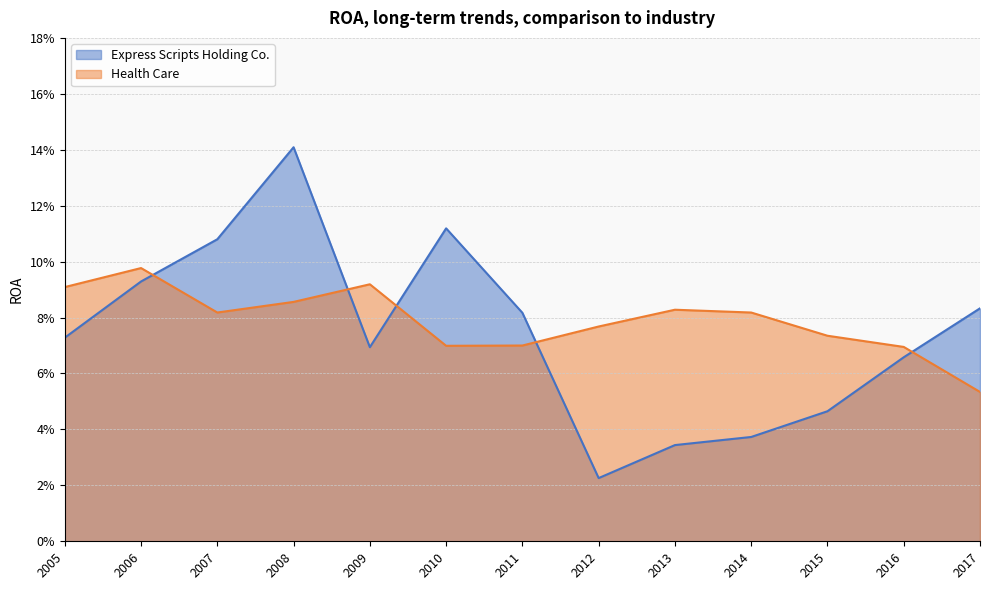

Does the chart display data point markers on the line(s)?

No